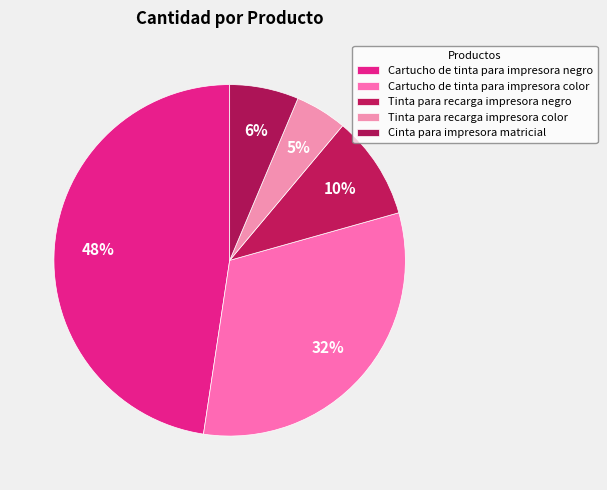

Is there a majority slice in this chart?

No